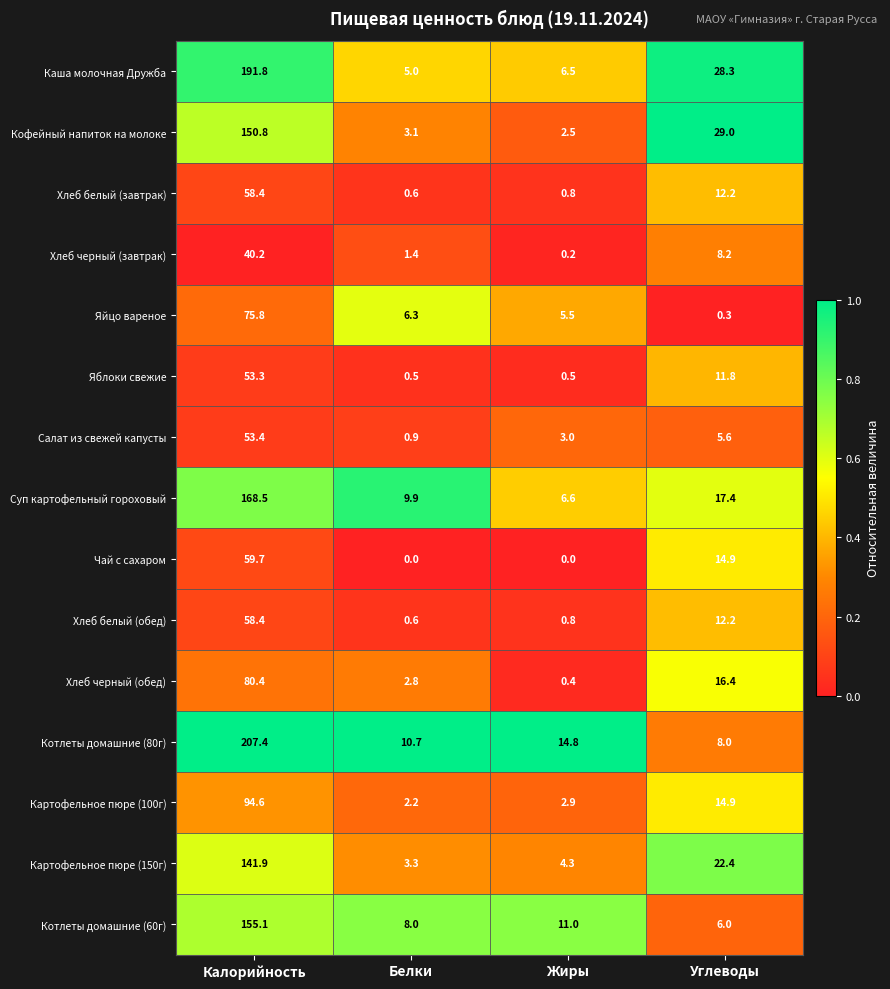

How many distinct data groups are displayed?

15